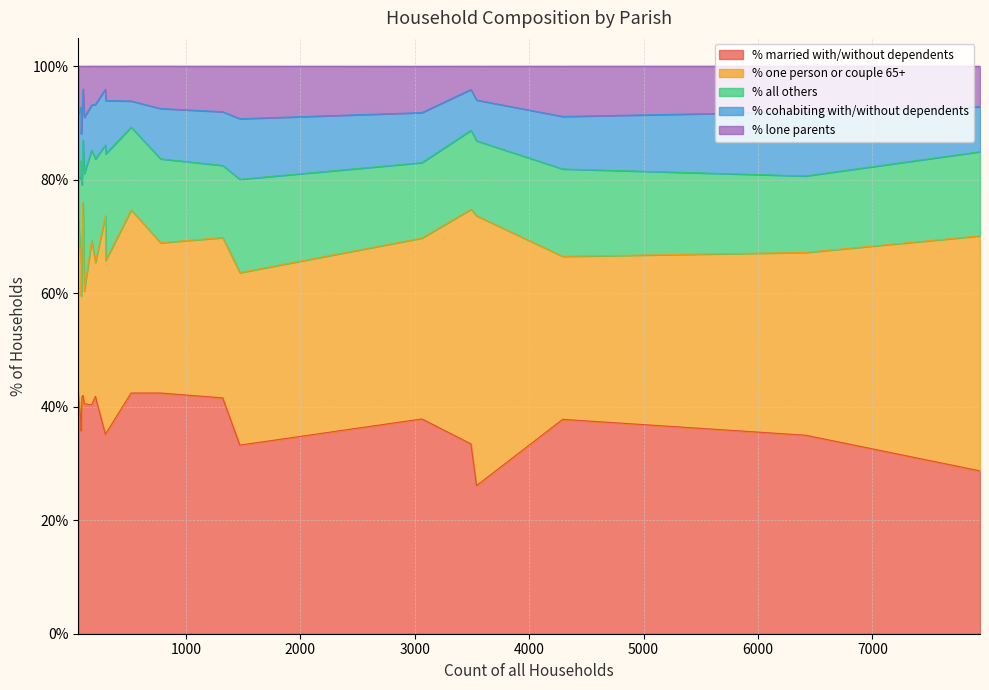

How many intersections are there between % all others and % lone parents?

2